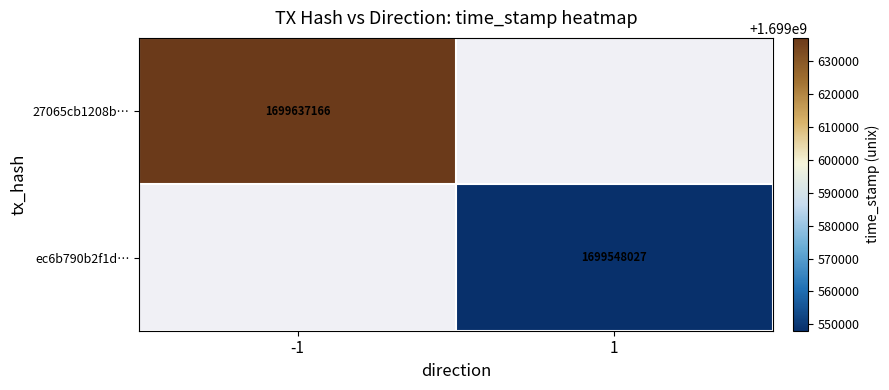

At how many categories does at least one series exceed 1699620852?

1